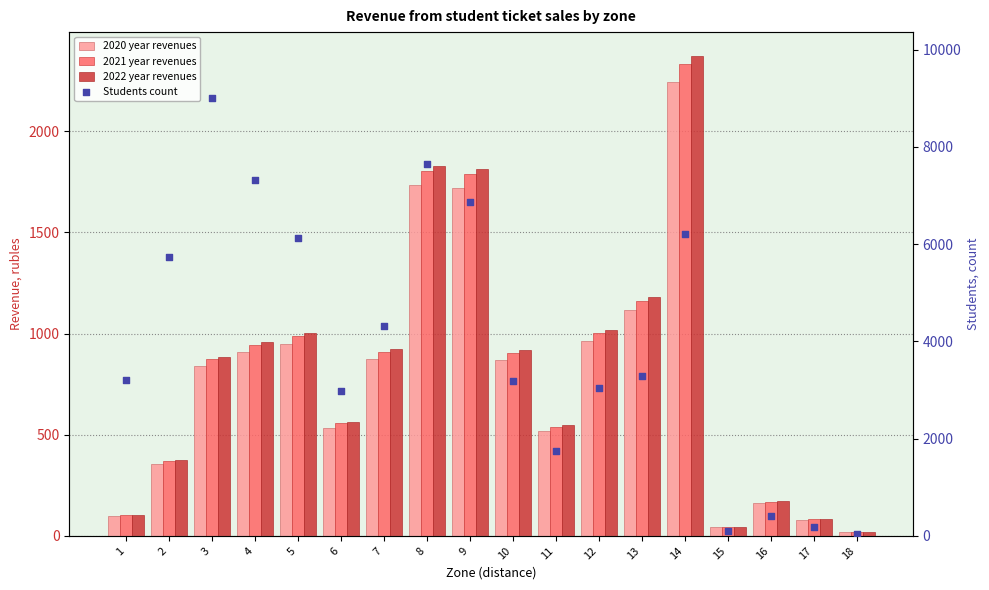

What is the total value across all series at 9?

12176.9